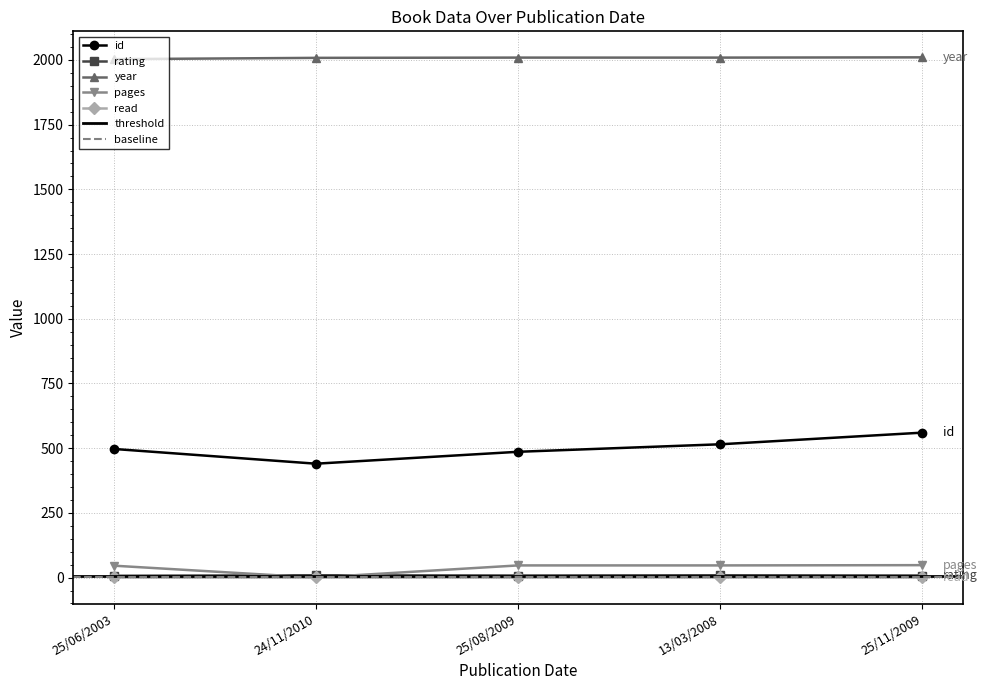

How many lines are shown in the chart?

5